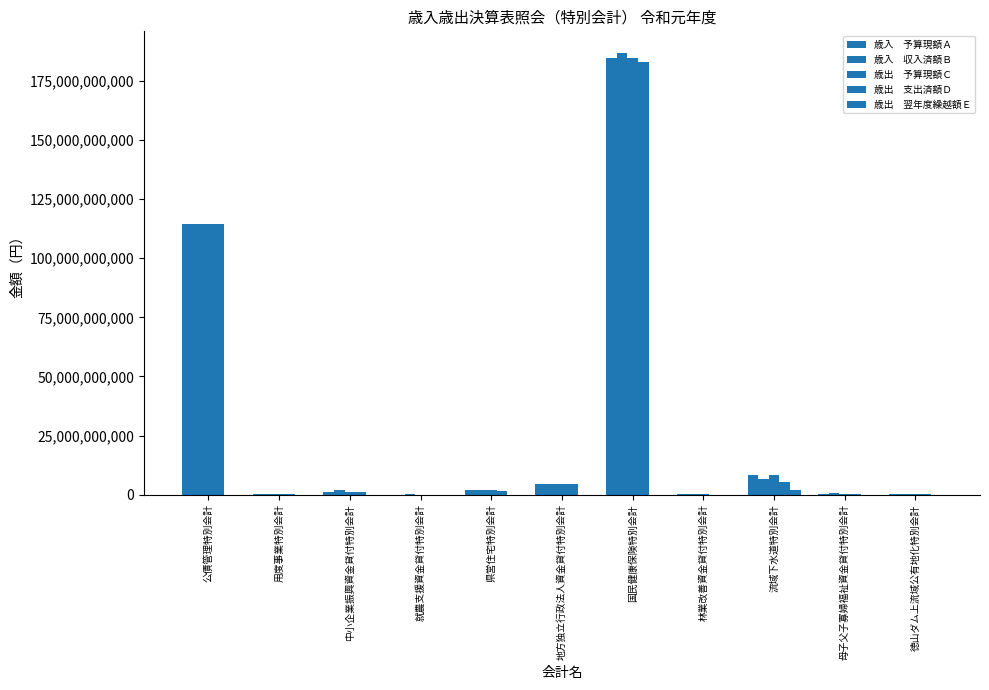

Count the number of data series in this chart.

5